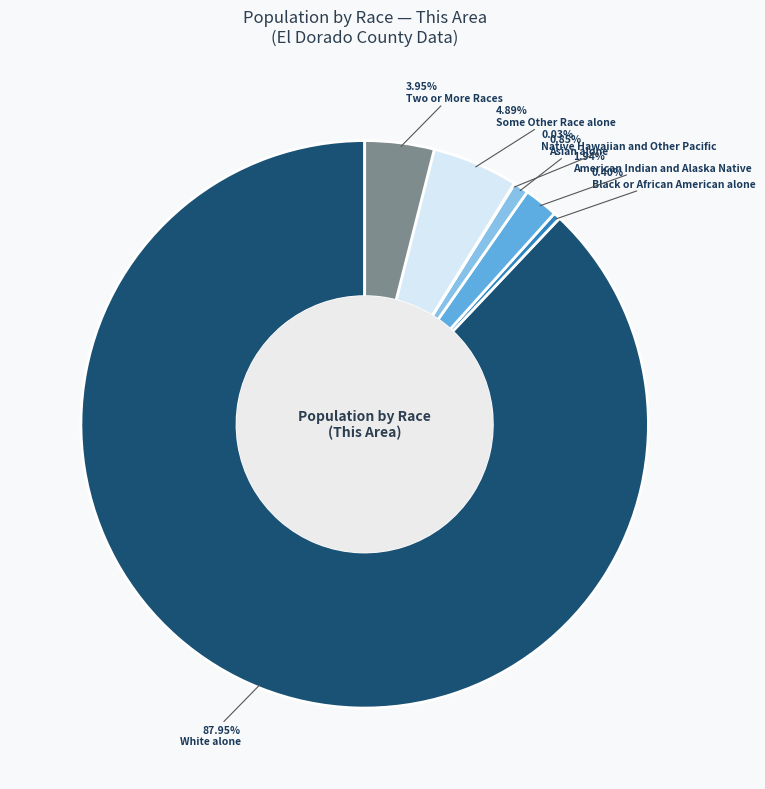

Is there any slice that represents more than half of the pie?

Yes